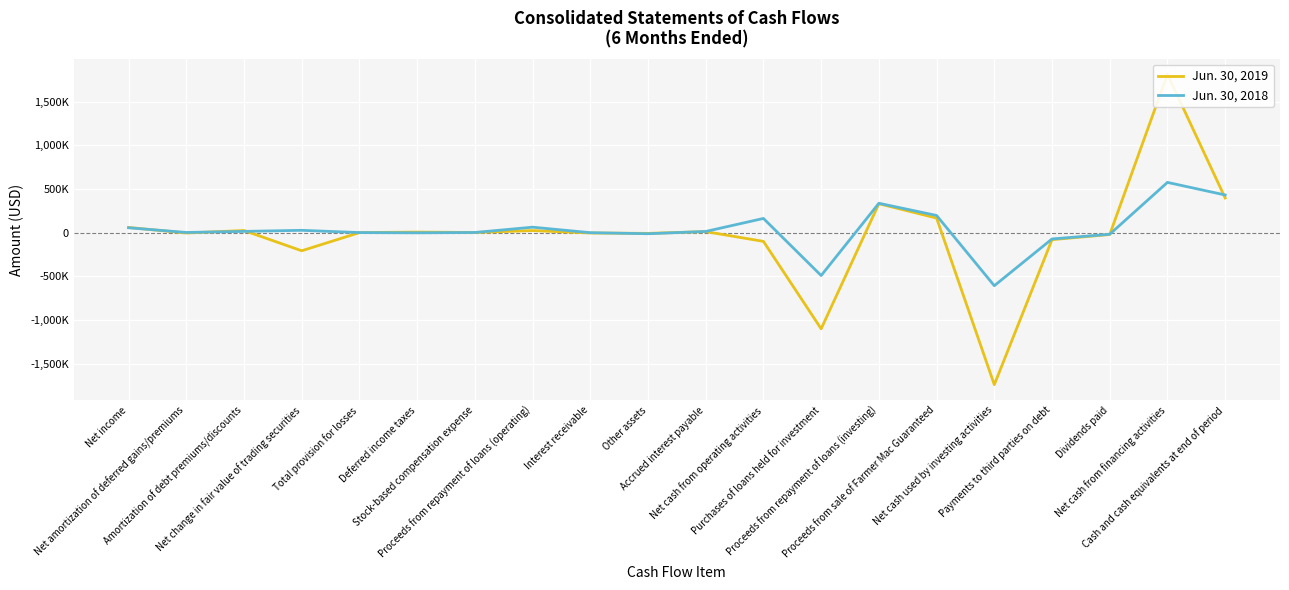

Reading left to right, transcribe all the data shown in this chart.

Jun. 30, 2019: Net income=59215	Net amortization of deferred gains/premiums=-4922	Amortization of debt premiums/discounts=24022	Net change in fair value of trading securities=-208213	Total provision for losses=27	Deferred income taxes=5874	Stock-based compensation expense=1257	Proceeds from repayment of loans (operating)=23239	Interest receivable=-4578	Other assets=-9006	Accrued interest payable=11386	Net cash from operating activities=-100669	Purchases of loans held for investment=-1101705	Proceeds from repayment of loans (investing)=330387	Proceeds from sale of Farmer Mac Guaranteed=166351	Net cash used by investing activities=-1741530	Payments to third parties on debt=-80820	Dividends paid=-22041	Net cash from financing activities=1813545	Cash and cash equivalents at end of period=396602
Jun. 30, 2018: Net income=55455	Net amortization of deferred gains/premiums=1536	Amortization of debt premiums/discounts=13701	Net change in fair value of trading securities=26100	Total provision for losses=172	Deferred income taxes=-2457	Stock-based compensation expense=1269	Proceeds from repayment of loans (operating)=62078	Interest receivable=-879	Other assets=-12877	Accrued interest payable=13104	Net cash from operating activities=162154	Purchases of loans held for investment=-491858	Proceeds from repayment of loans (investing)=335808	Proceeds from sale of Farmer Mac Guaranteed=196290	Net cash used by investing activities=-608357	Payments to third parties on debt=-72752	Dividends paid=-18939	Net cash from financing activities=574993	Cash and cash equivalents at end of period=430812